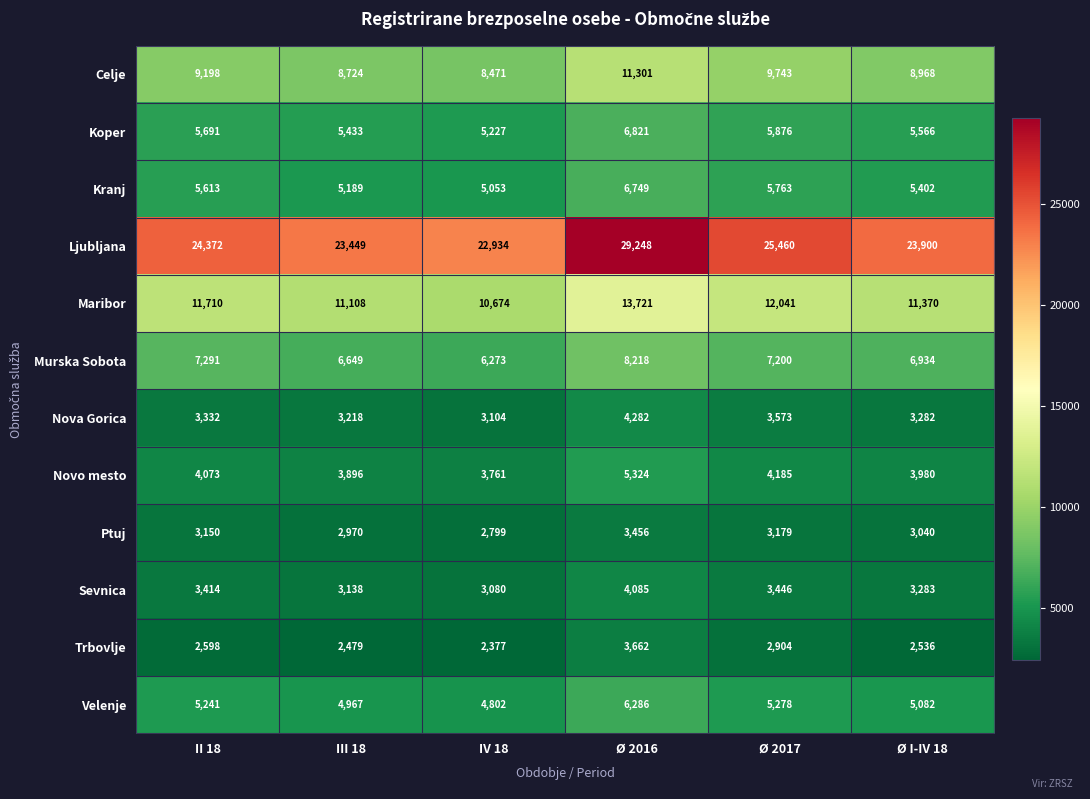

What is the approximate value of Sevnica at Ø I-IV 18?

3283